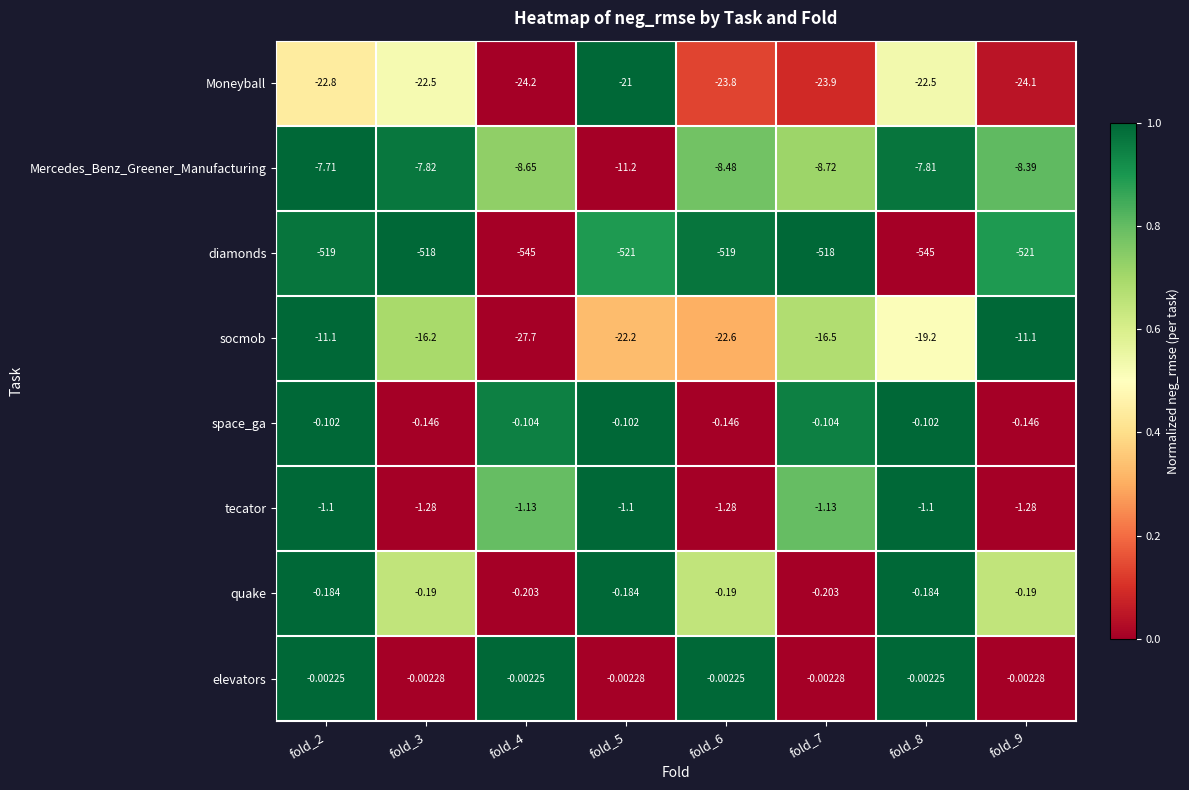

Which series changed the most between fold_3 and fold_4?

diamonds